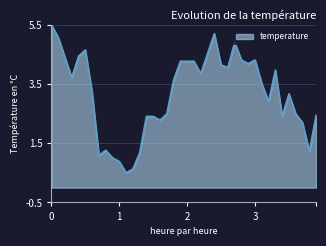

What is the minimum value shown in the chart?

0.5